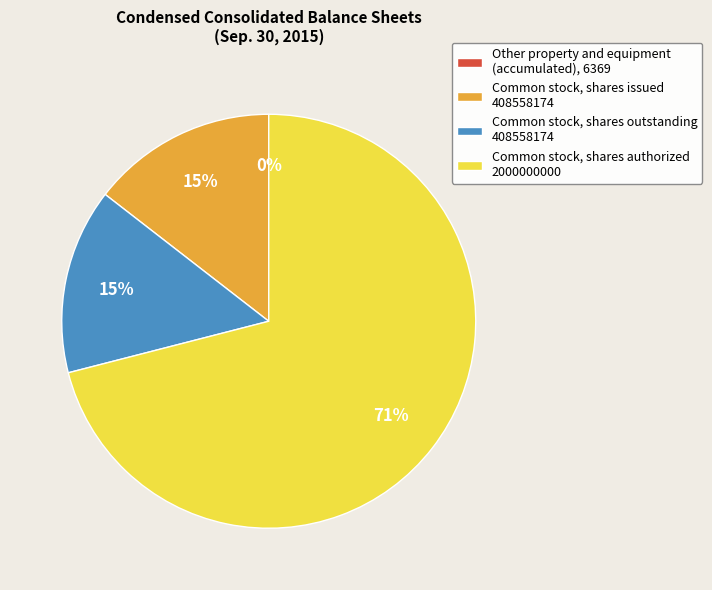

Which category has the biggest portion of the pie?

Common stock, shares authorized 2000000000